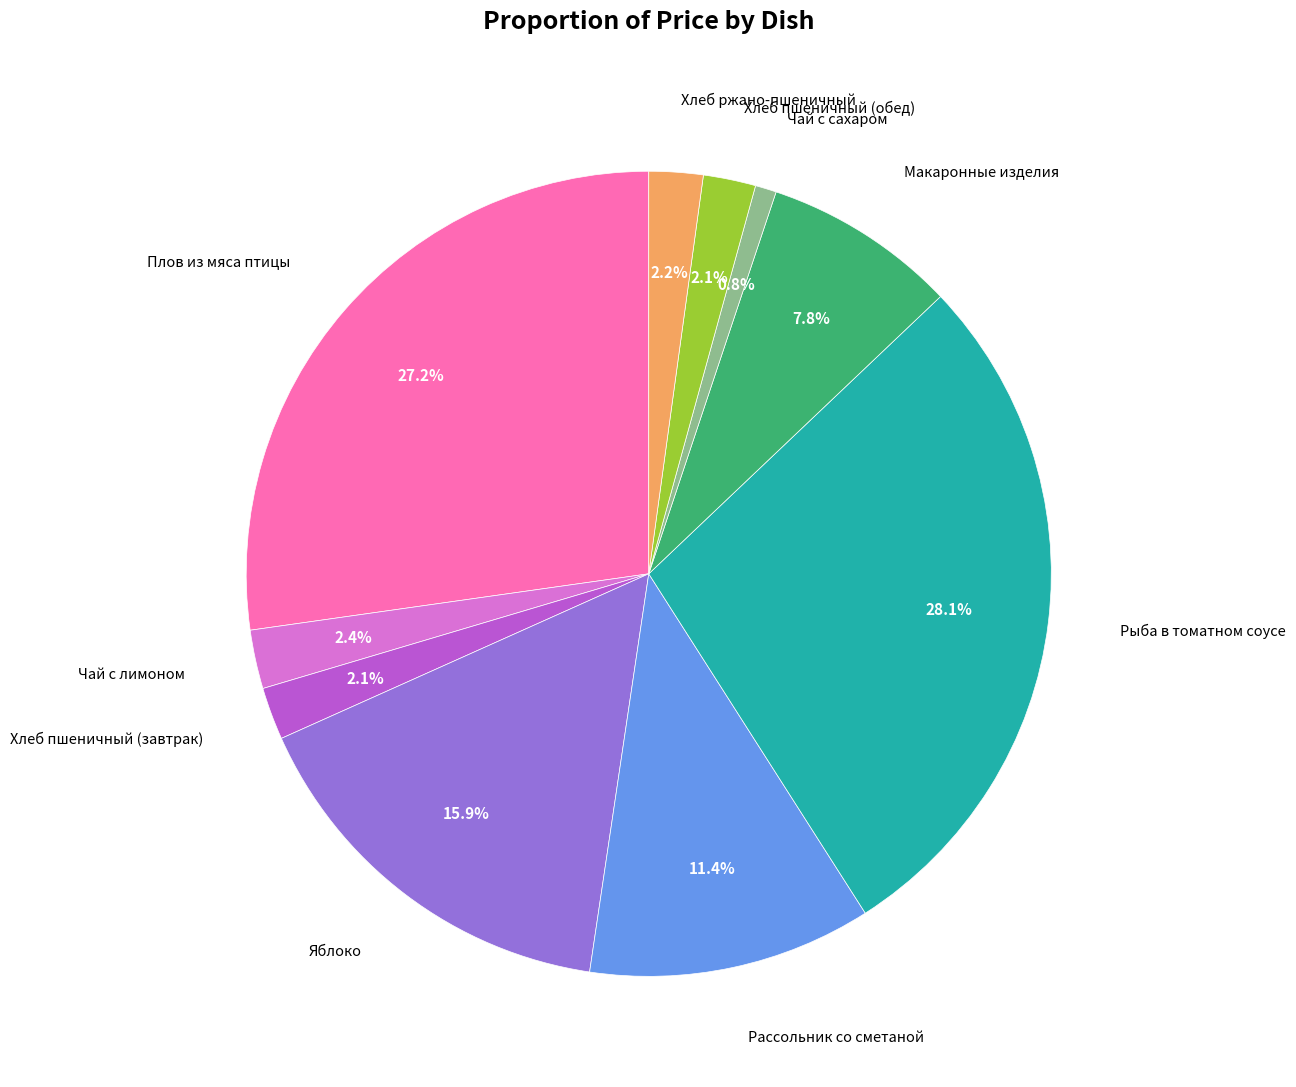

Is there a majority slice in this chart?

No